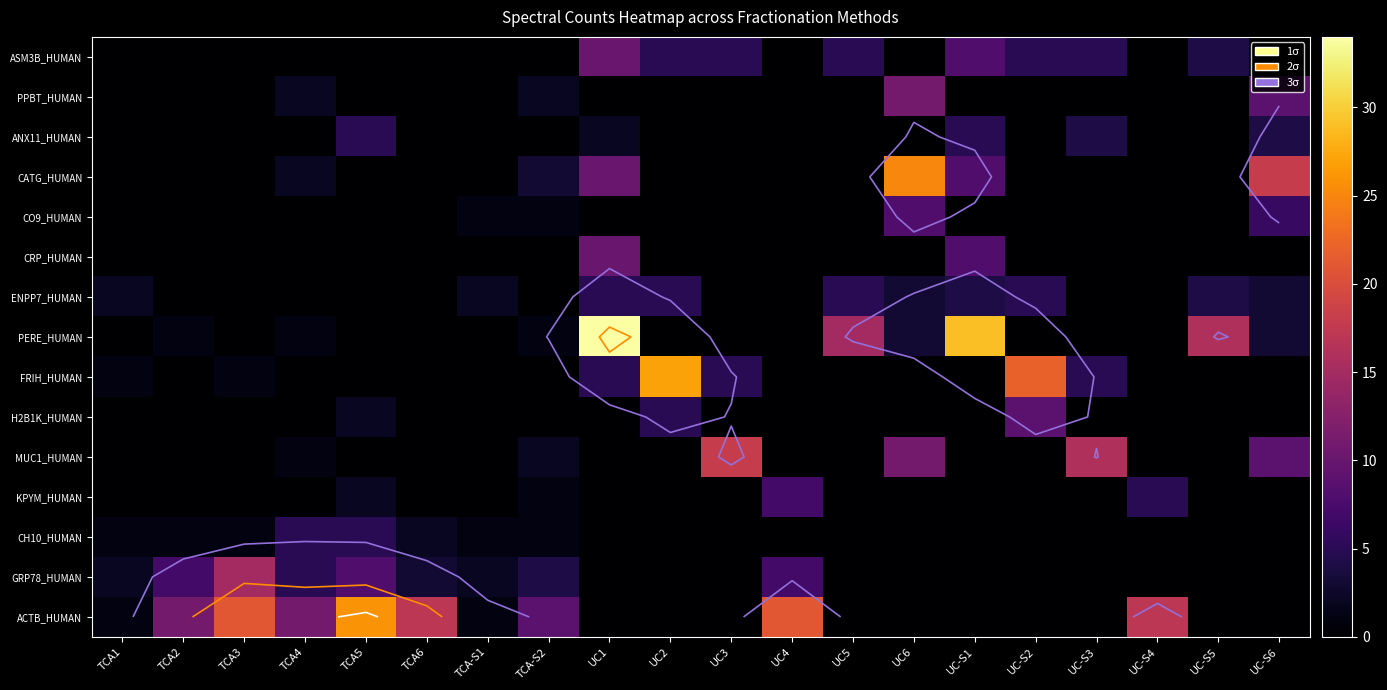

The value of ENPP7_HUMAN at UC-S2 is 5. True or false?

True